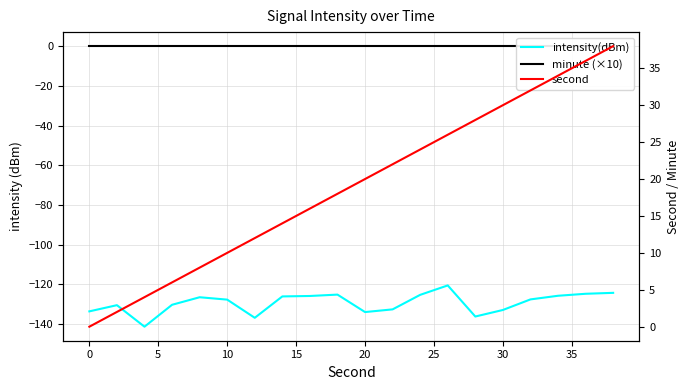

Between 5 and 10, which series saw the biggest shift?

second